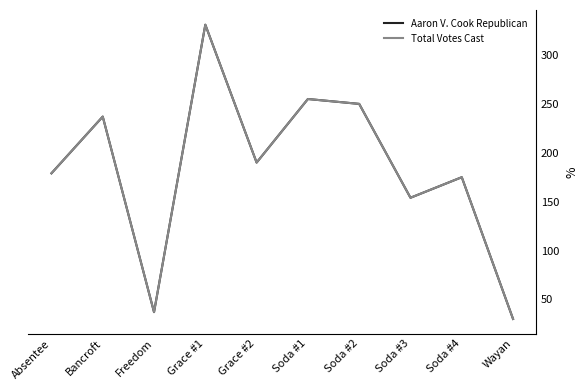

Reading left to right, list all the values displayed in this chart.

Aaron V. Cook Republican: Absentee=179	Bancroft=237	Freedom=37	Grace #1=331	Grace #2=190	Soda #1=255	Soda #2=250	Soda #3=154	Soda #4=175	Wayan=30
Total Votes Cast: Absentee=179	Bancroft=237	Freedom=37	Grace #1=331	Grace #2=190	Soda #1=255	Soda #2=250	Soda #3=154	Soda #4=175	Wayan=30